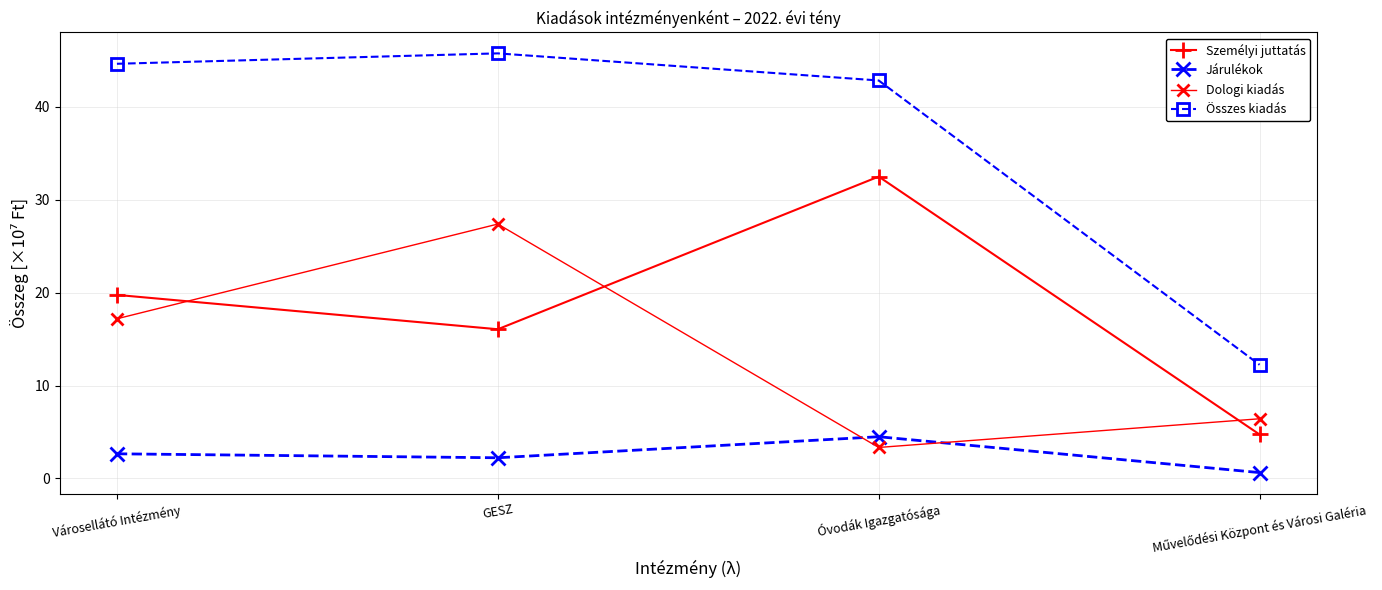

What is the difference between the highest and lowest values at GESZ?

43.5